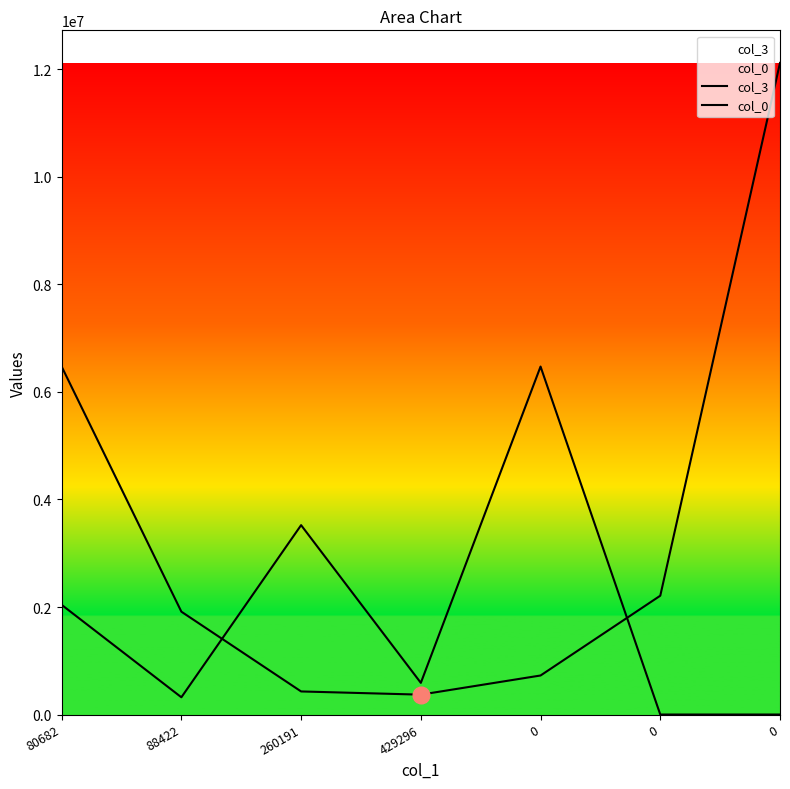

What is the difference between the second highest and second lowest values in the col_3 series?

6043273.8